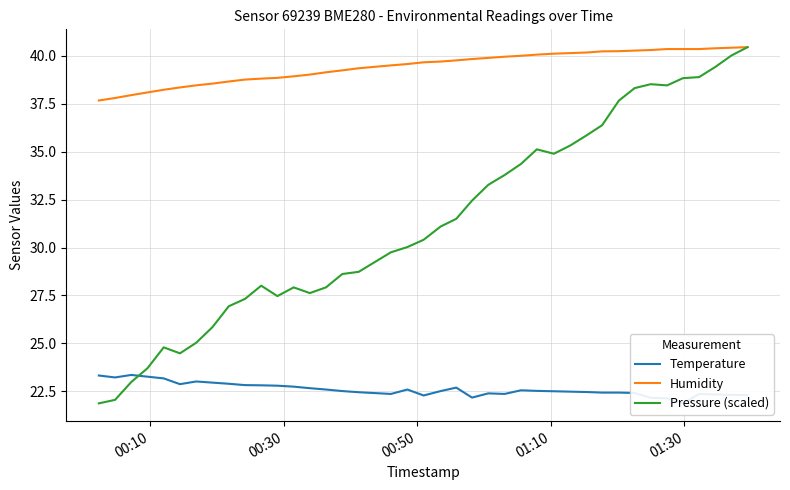

True or false: Humidity and Temperature intersect in this chart.

False